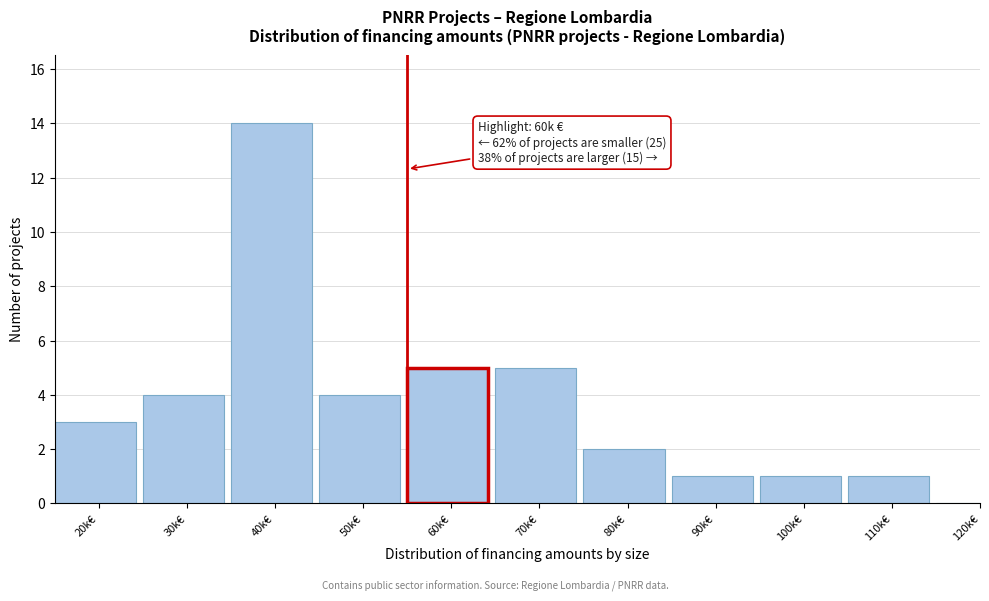

Reading right to left, transcribe all the data shown in this chart.

120k€=0	110k€=1	100k€=1	90k€=1	80k€=2	70k€=5	60k€=5	50k€=4	40k€=14	30k€=4	20k€=3